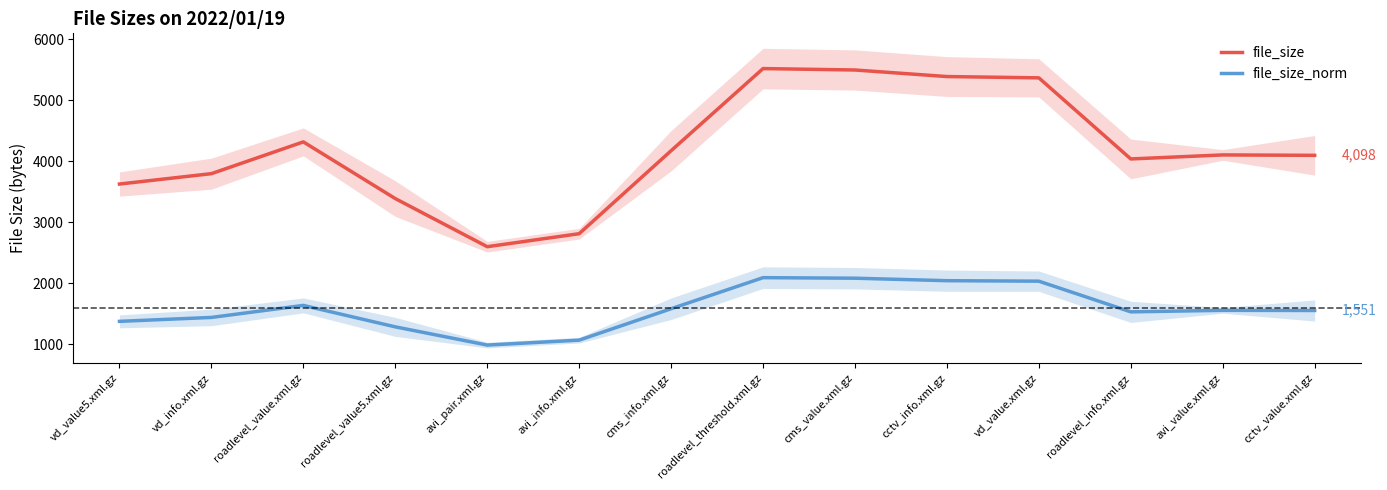

In file_size_norm, how many points are higher than both neighbors (excluding endpoints)?

3